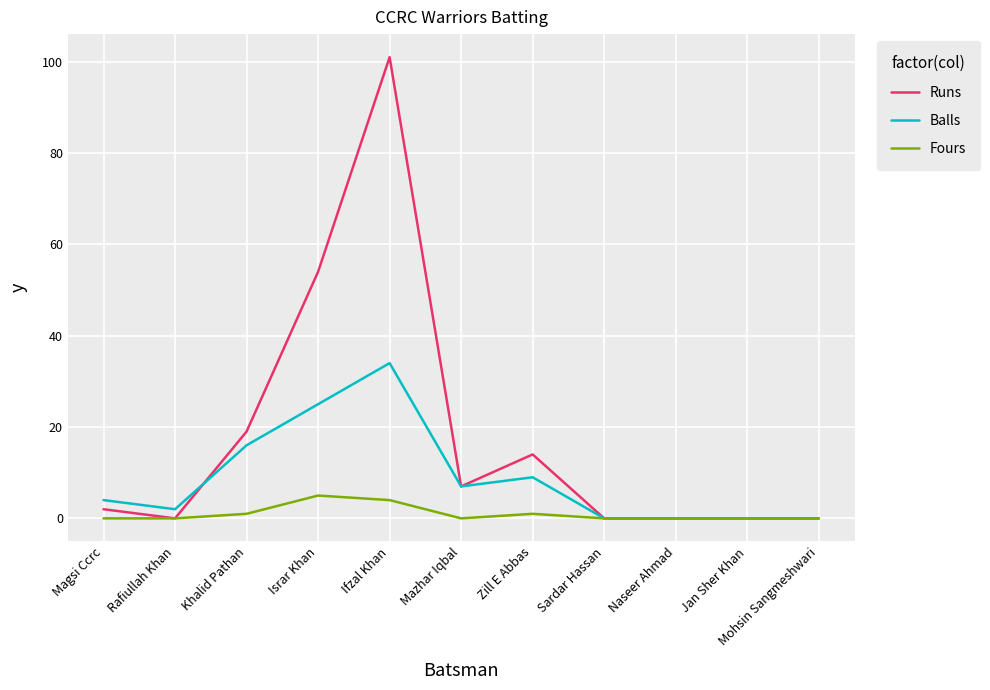

What is the difference between the second highest and second lowest values in the Balls series?

25